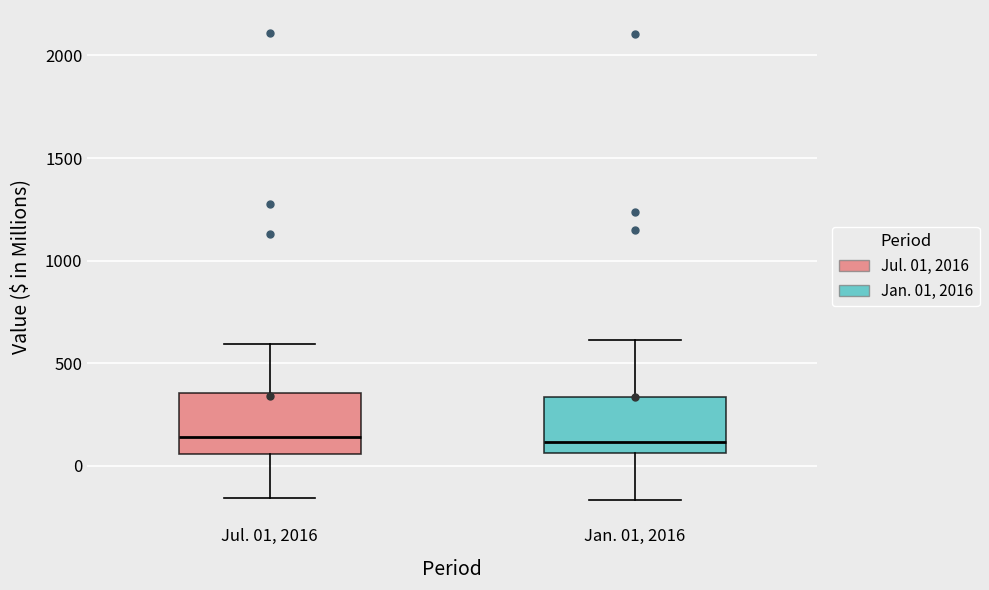

Where is the lower edge of the box for Jul. 01, 2016 on the y-axis? The values are not printed on the chart, so give them approximately, as read against the axis.

50